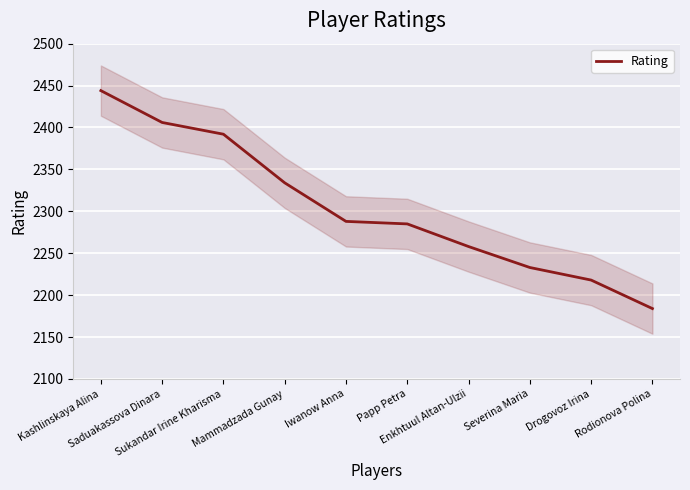

True or false: the data has more than 0 interior local peaks.

False